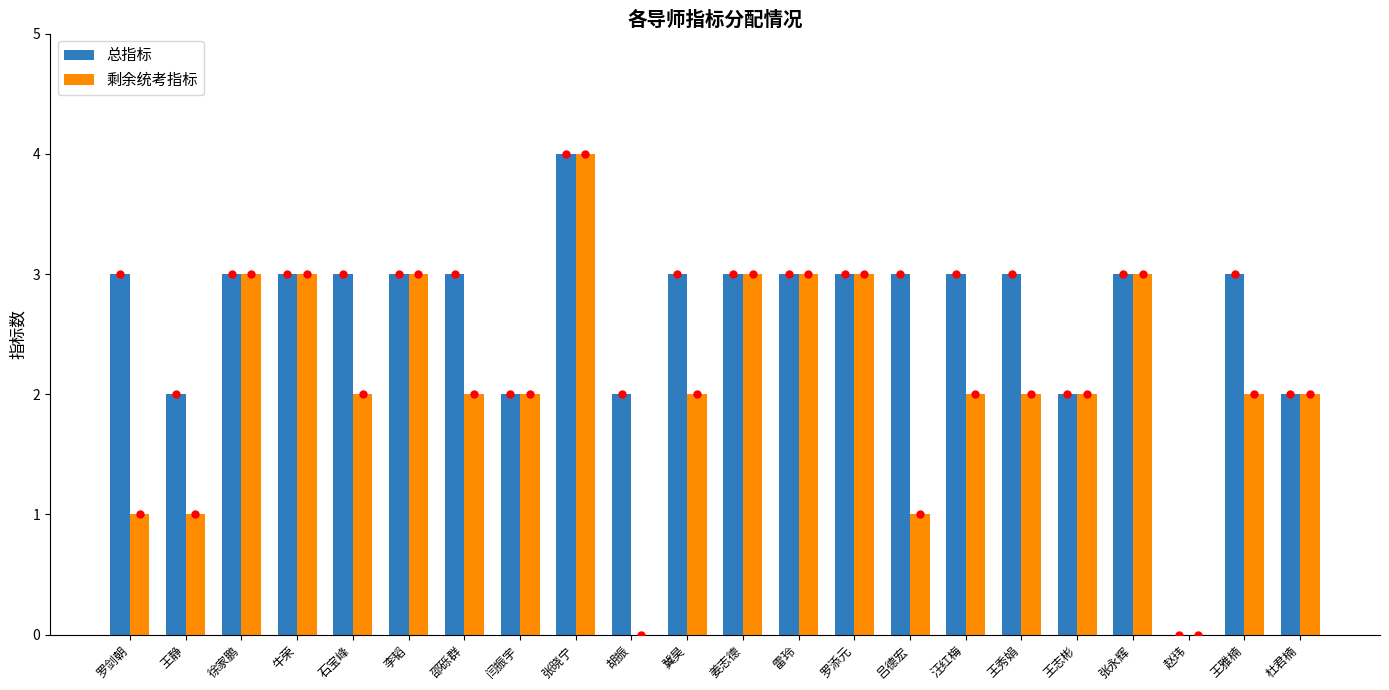

The value of 剩余统考指标 at 王静 is 0. True or false?

False